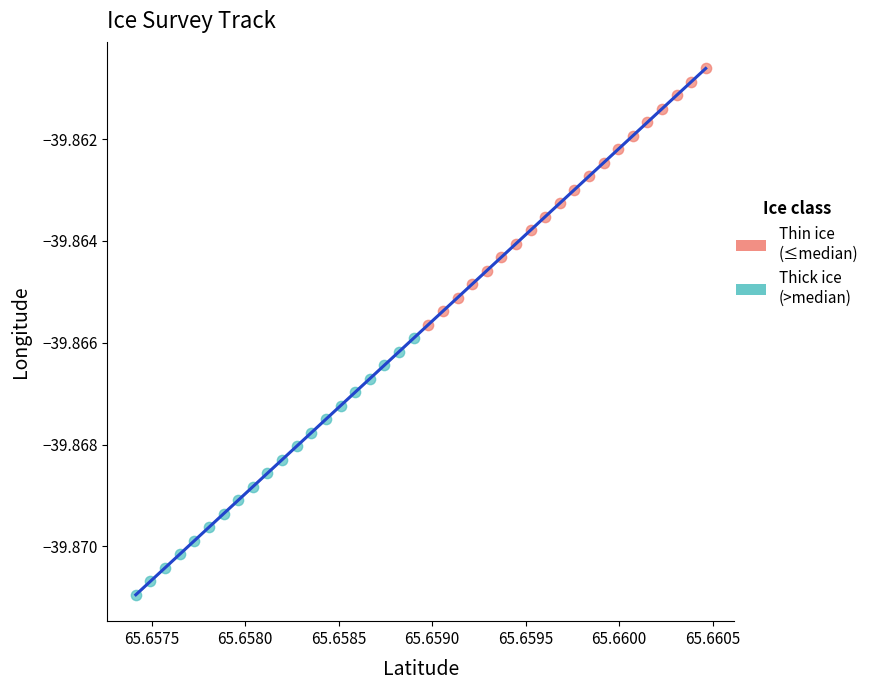

Which series contains the highest Y value?

Thin ice (≤median)